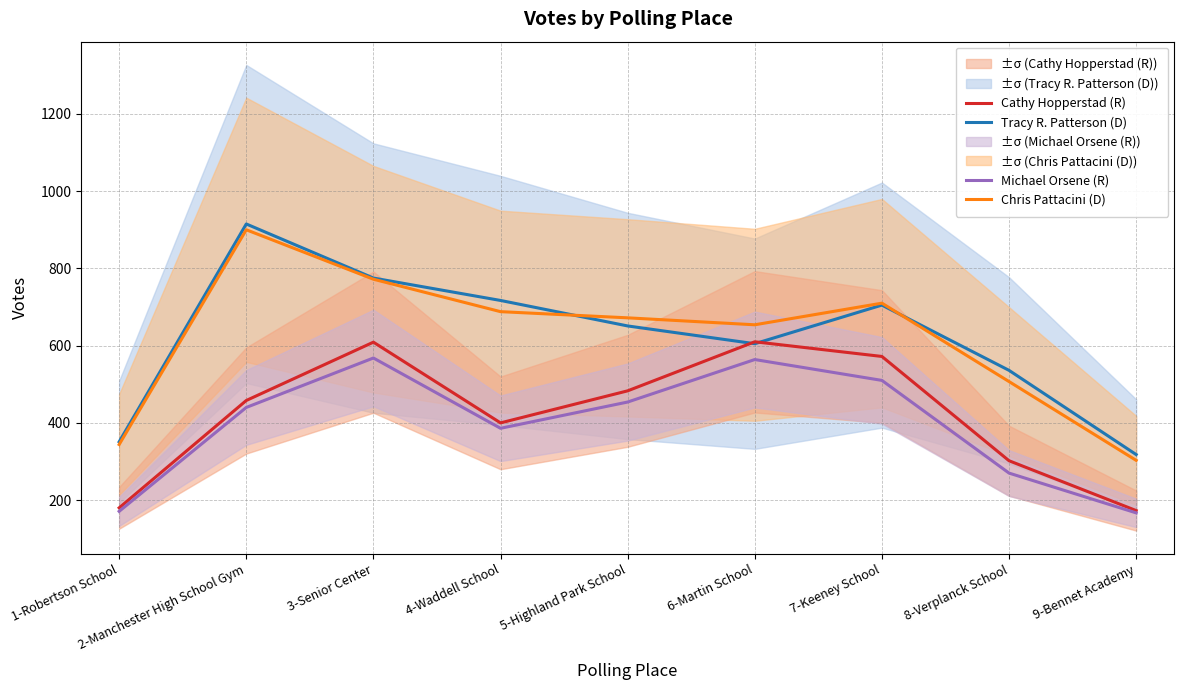

True or false: Tracy R. Patterson (D) and Michael Orsene (R) cross at least once.

False